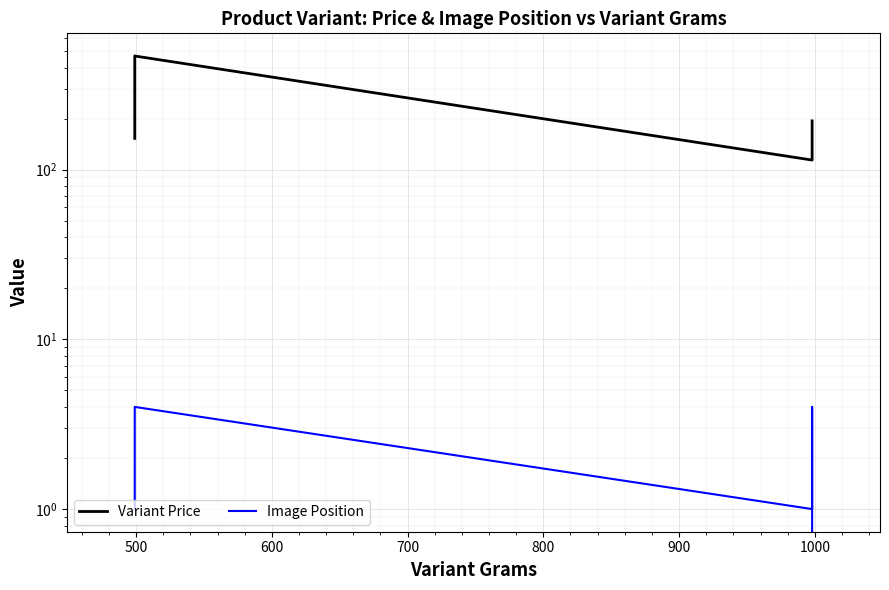

Between 600 and 900, which is larger?

600